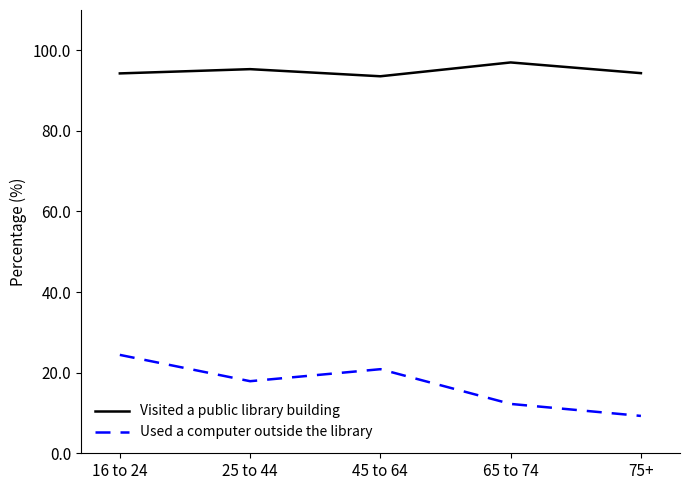

Reading right to left, list all the values displayed in this chart.

Visited a public library building: 75+=94.3	65 to 74=97.0	45 to 64=93.6	25 to 44=95.3	16 to 24=94.3
Used a computer outside the library: 75+=9.3	65 to 74=12.2	45 to 64=20.9	25 to 44=17.9	16 to 24=24.4